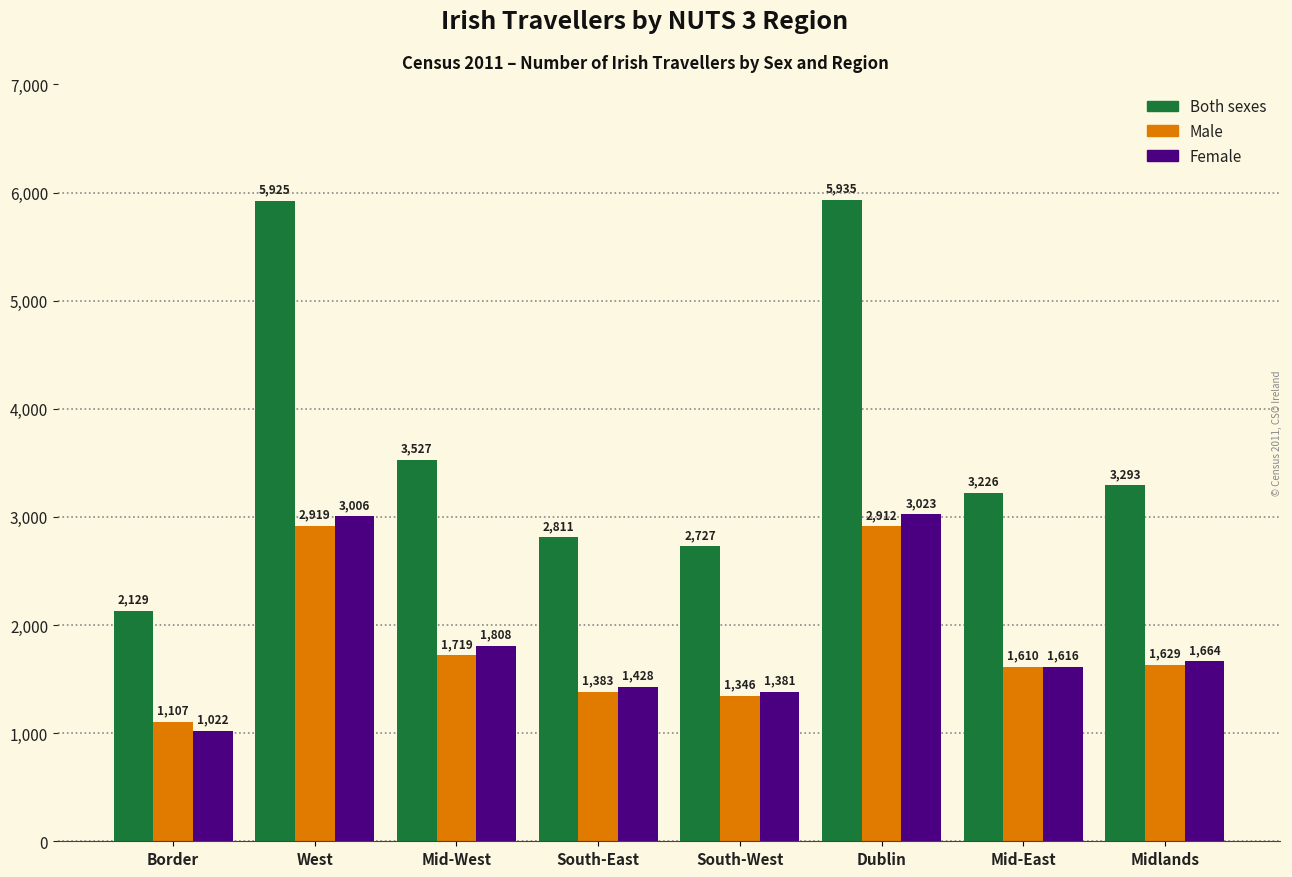

What is the label of the 1st bar from the left?

Border